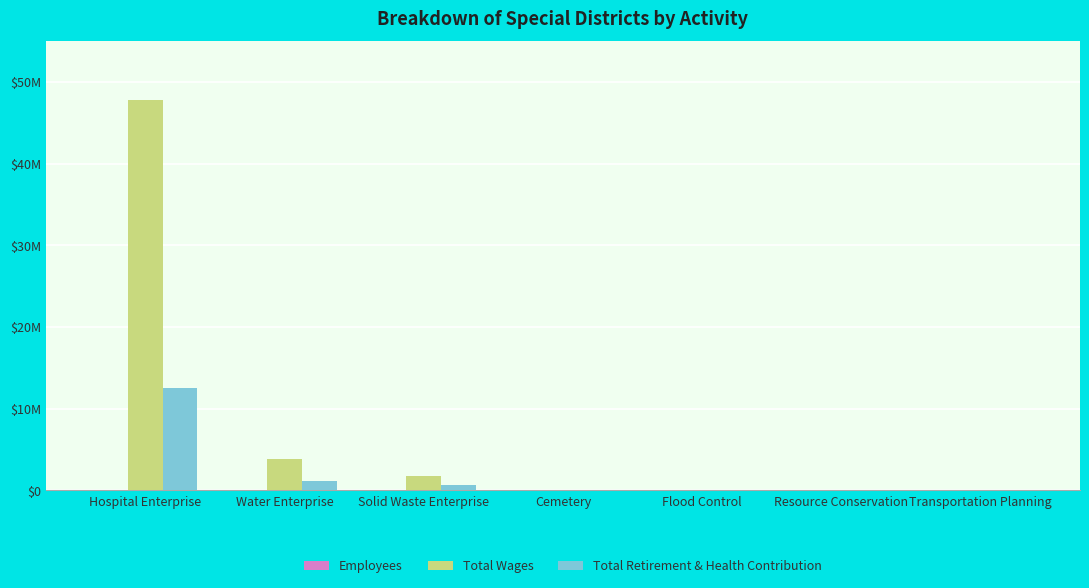

How many positive values does the Total Retirement & Health Contribution series have?

3